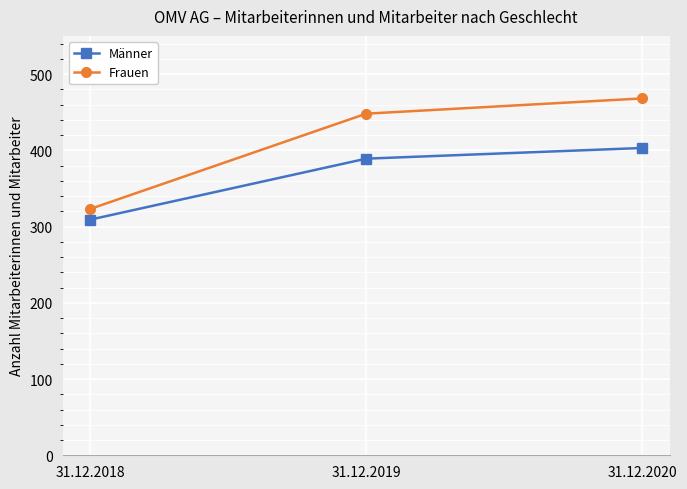

At which label is Männer closest to 356?

31.12.2019